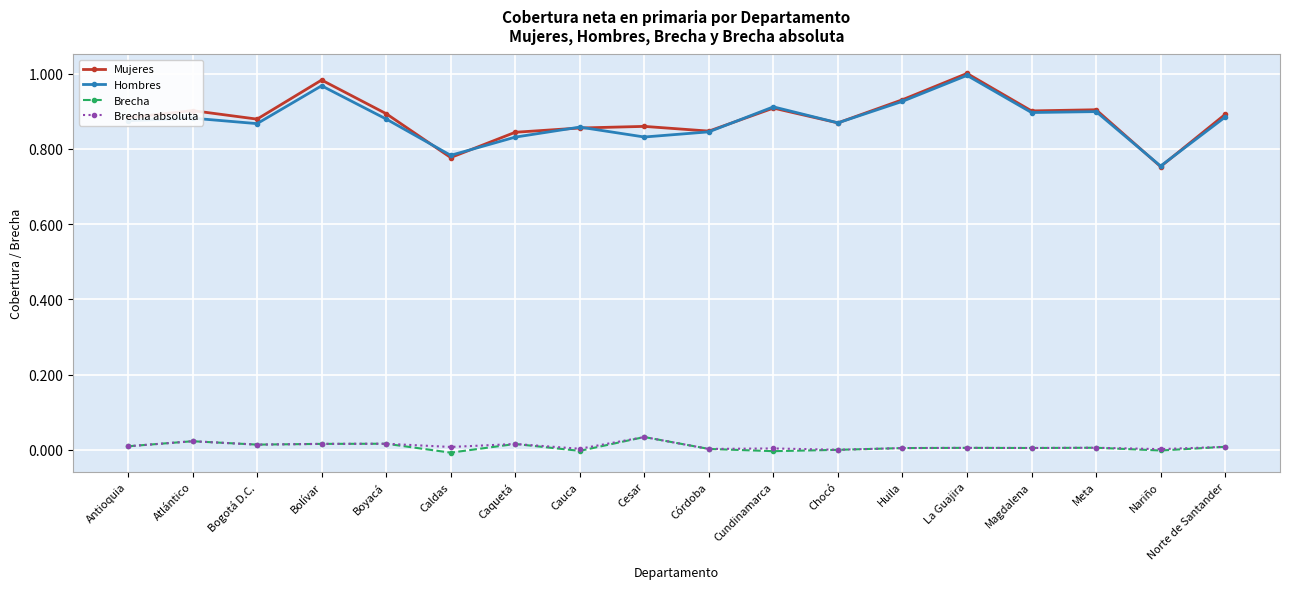

Does the chart display data point markers on the line(s)?

Yes